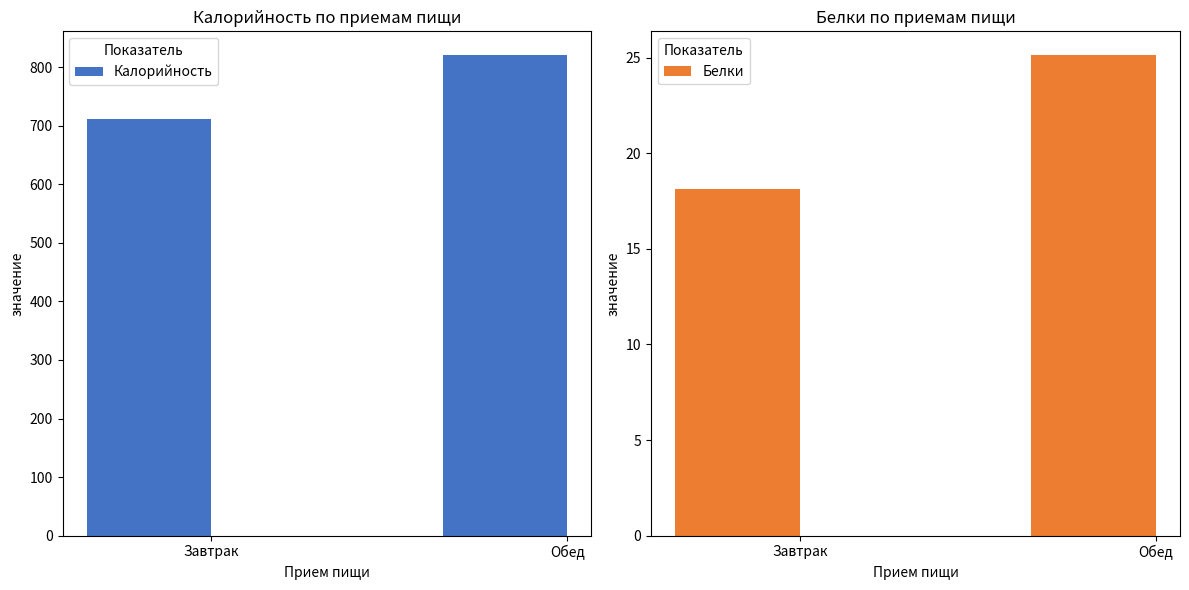

Are the bars horizontal?

No